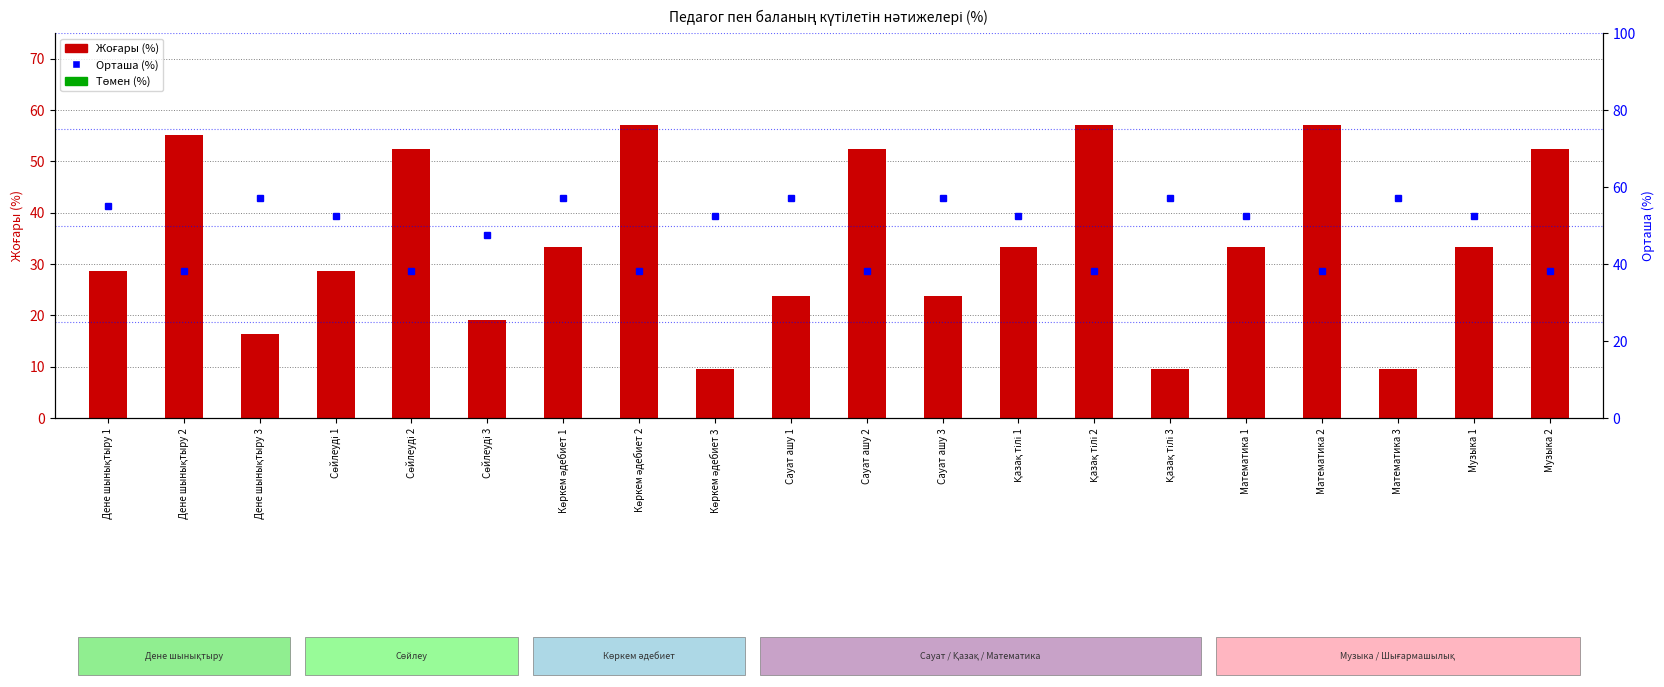

Are the bars horizontal?

No